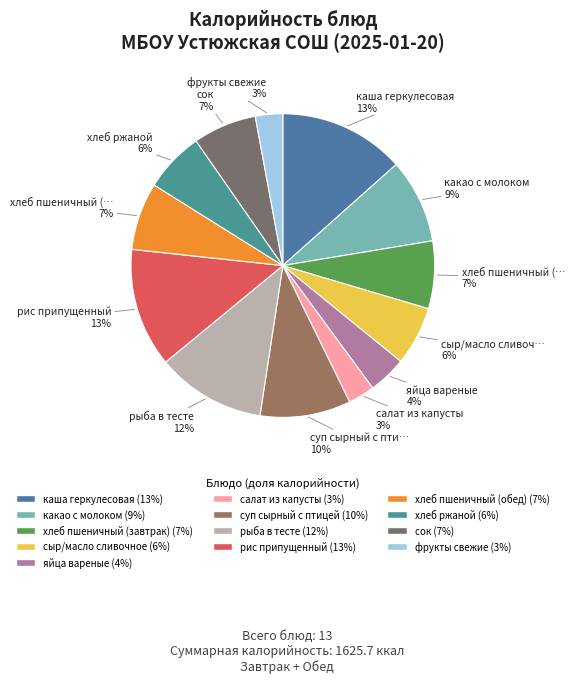

What is the change in value from салат из капусты to суп сырный с птицей?

+111.0